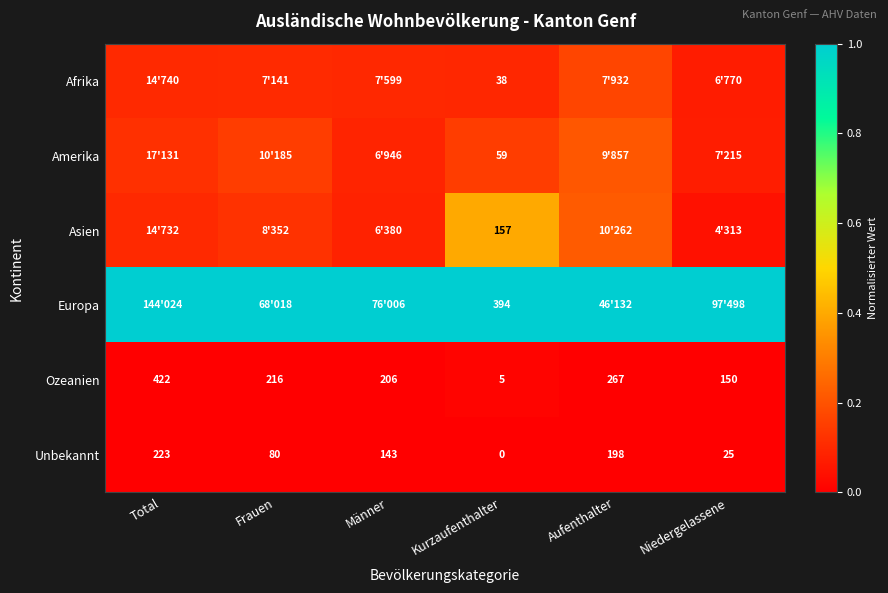

Where is Ozeanien nearest to the value 213?

Frauen